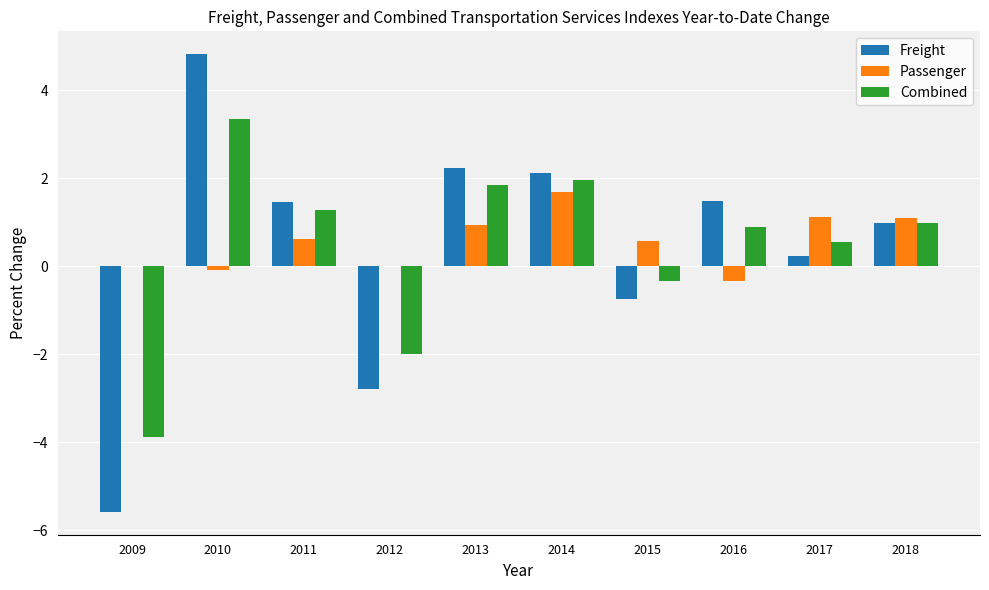

Are the bars horizontal?

No